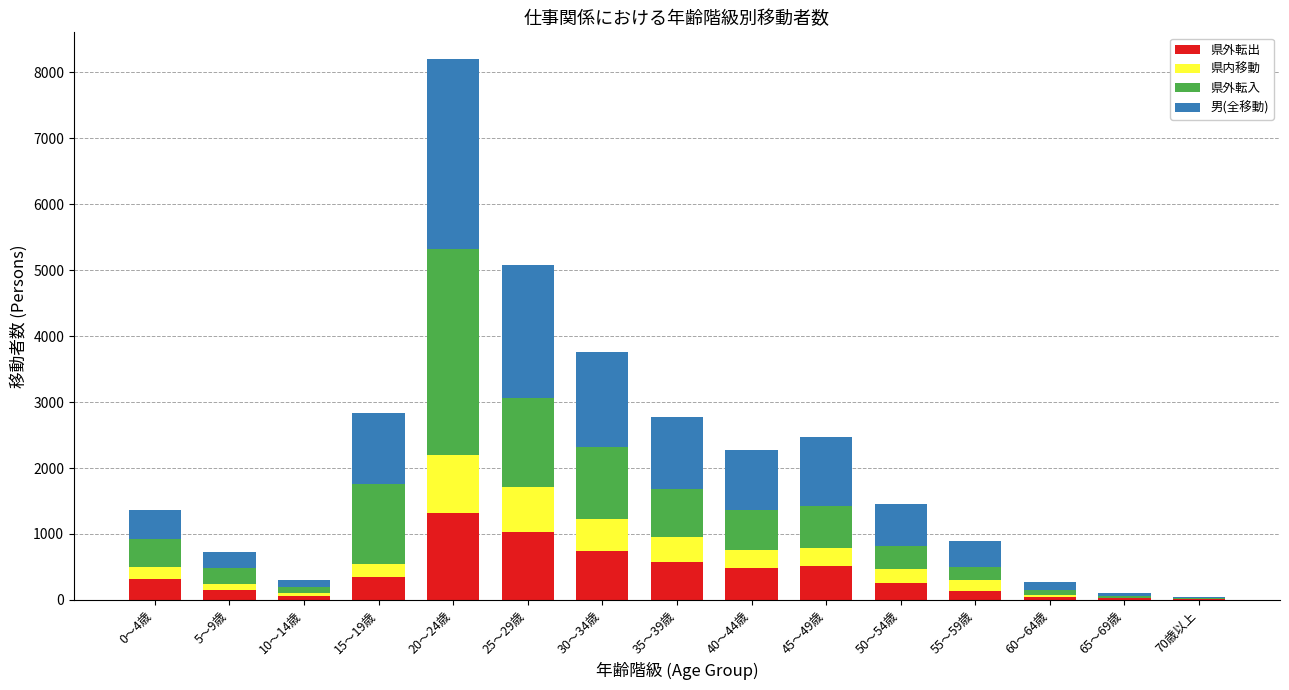

At which category is the sum across all series the highest?

20～24歳